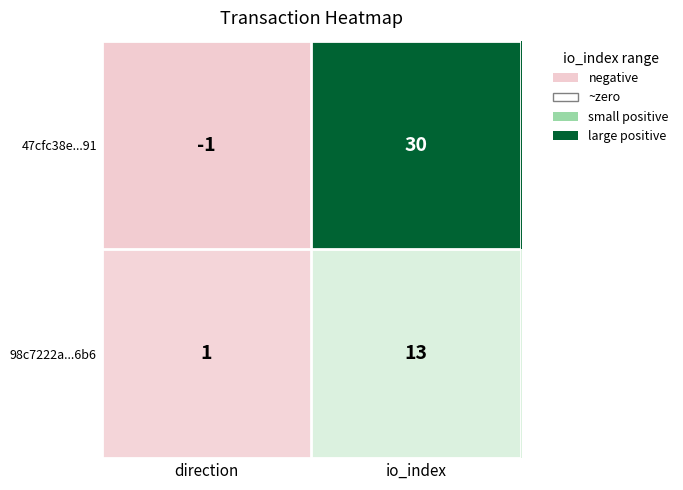

What is the sum of all 98c7222a...6b6 values?

14